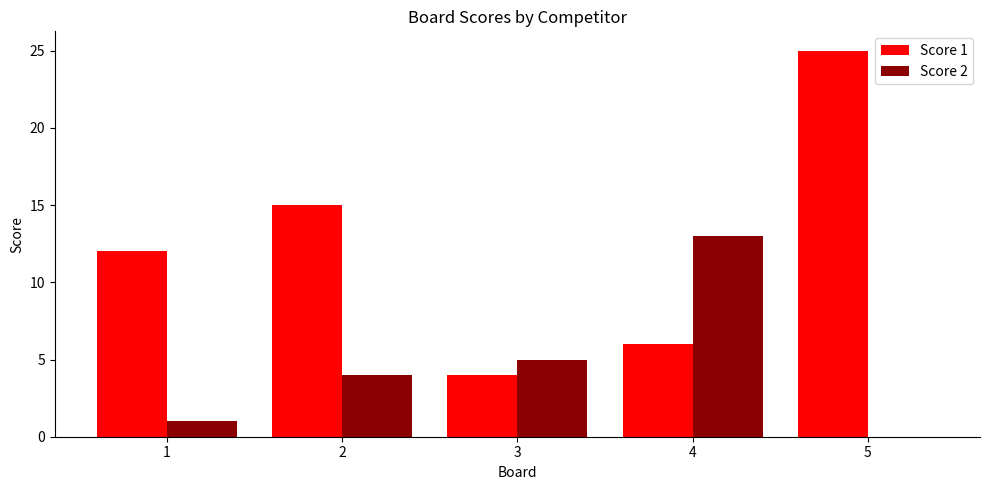

What are all the series names shown in the legend?

Score 1, Score 2